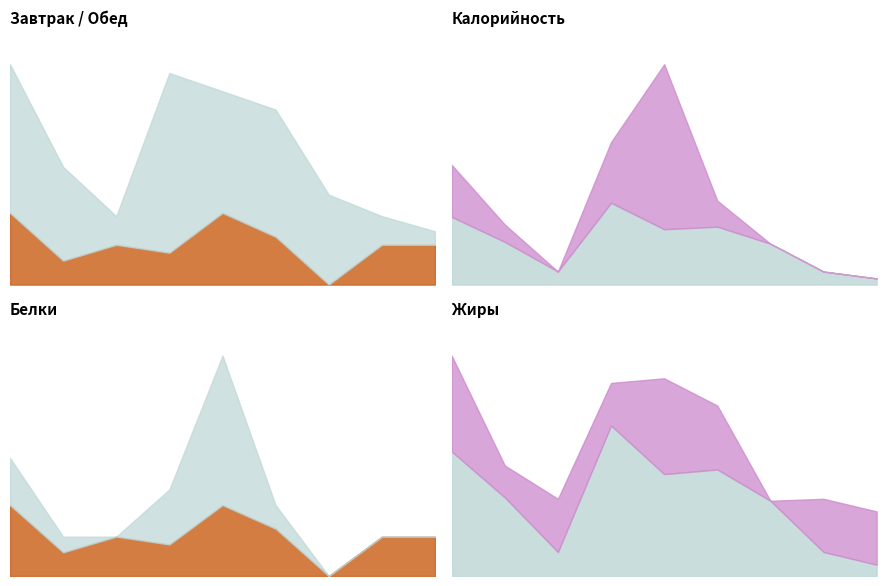

What is the label of the 2nd point from the right?

Хлеб пшеничный